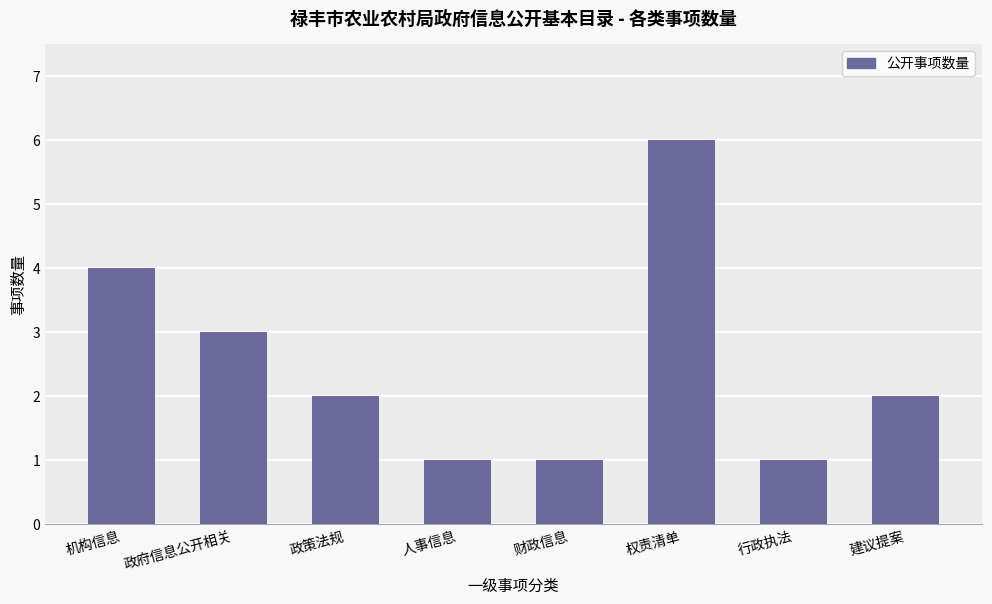

Reading left to right, extract all data points from this chart.

4	3	2	1	1	6	1	2